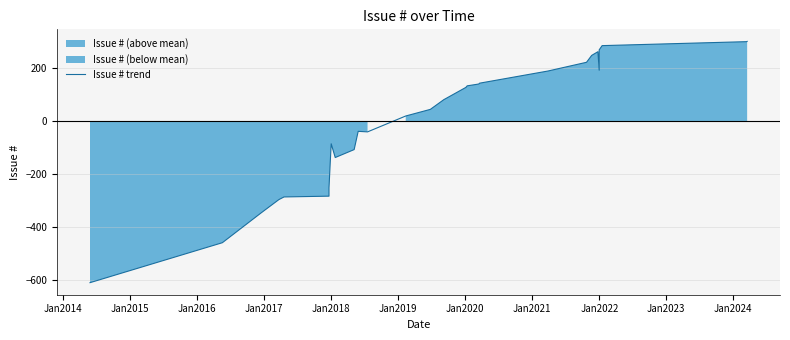

How many points are lower than both their immediate neighbors (excluding endpoints)?

3